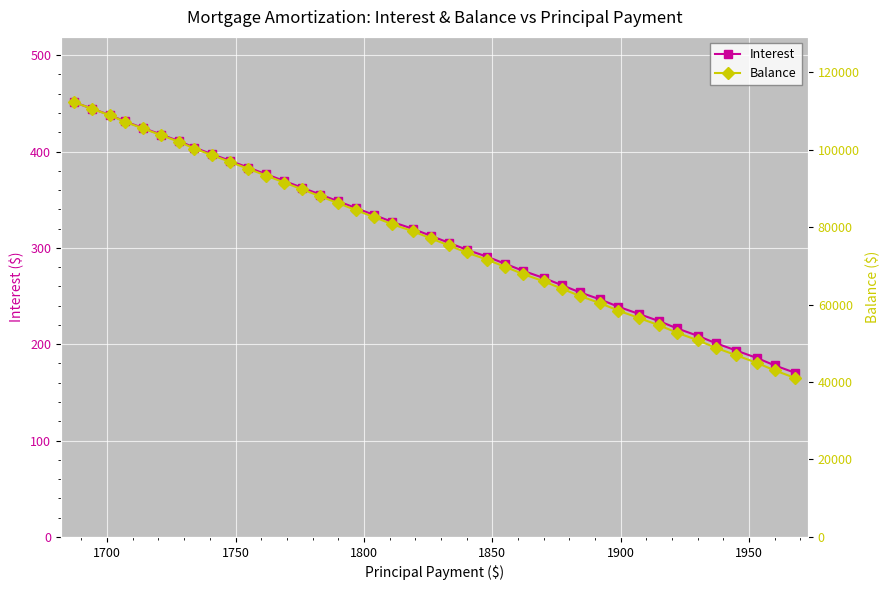

What is the difference between the maximum and second lowest values in the Balance series?

69309.0